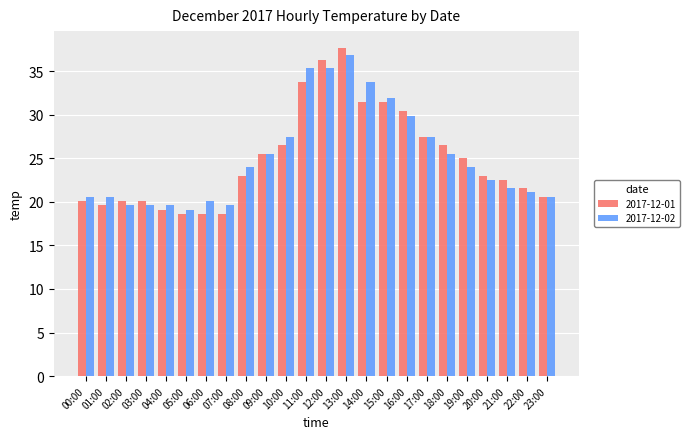

At which category is the sum across all series the highest?

13:00